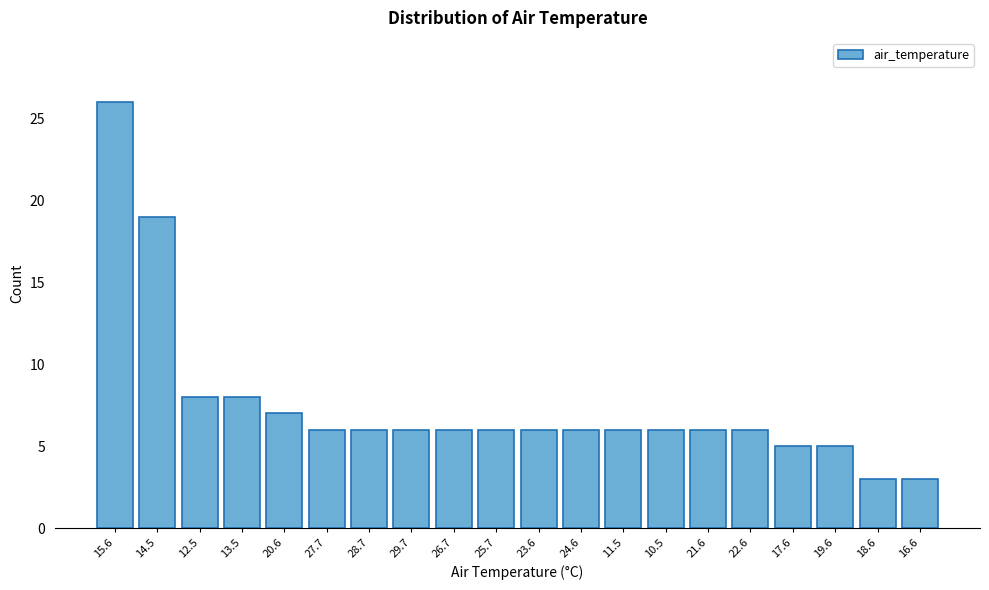

Reading left to right, transcribe all the data shown in this chart.

26	19	8	8	7	6	6	6	6	6	6	6	6	6	6	6	5	5	3	3